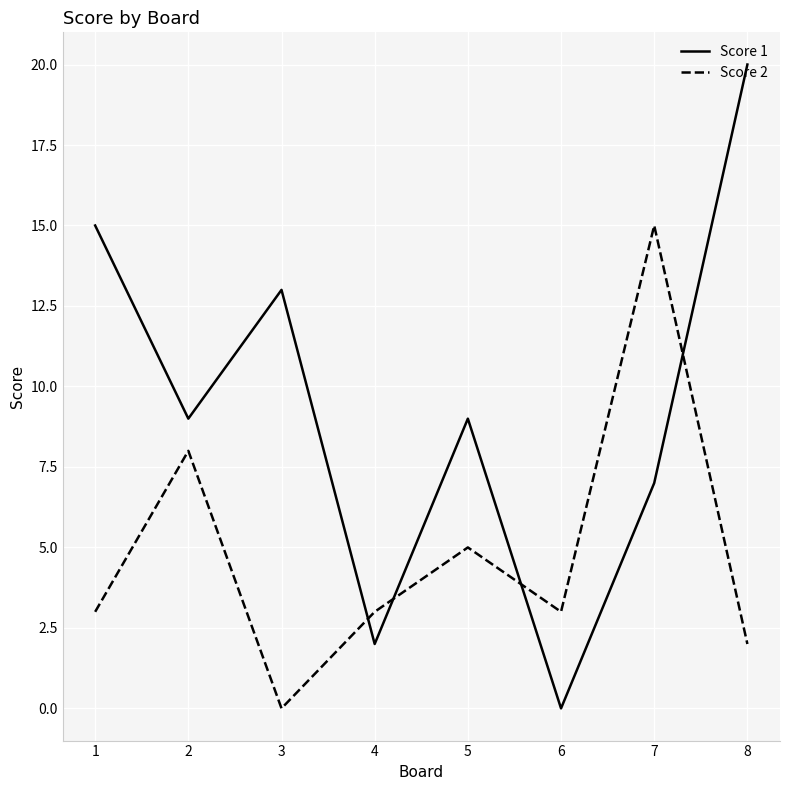

At which category does Score 2 reach its first local valley?

3